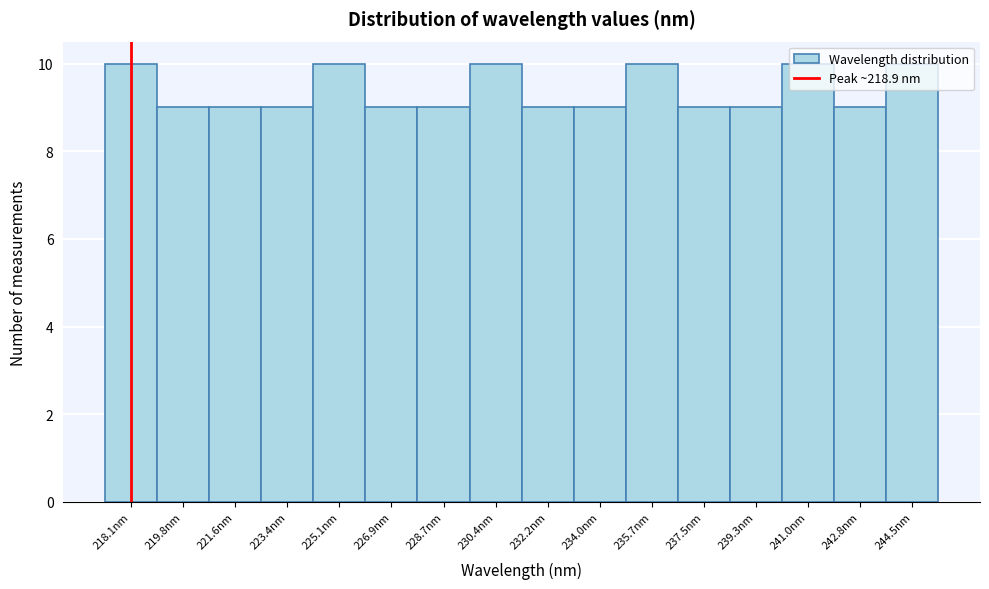

What is the label of the 12th bar from the left?

237.5nm